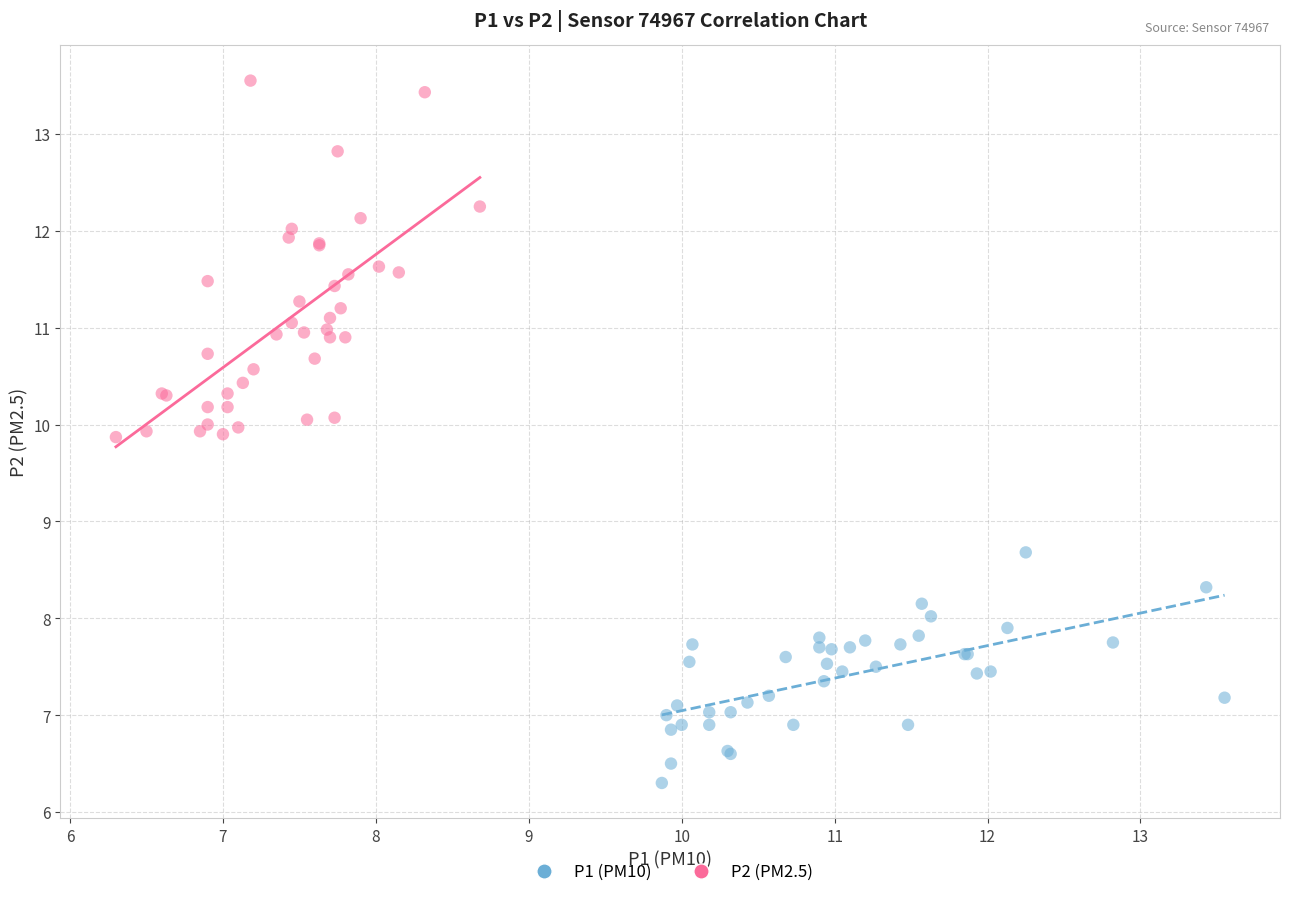

Which series reaches the maximum Y coordinate?

P2 (PM2.5)